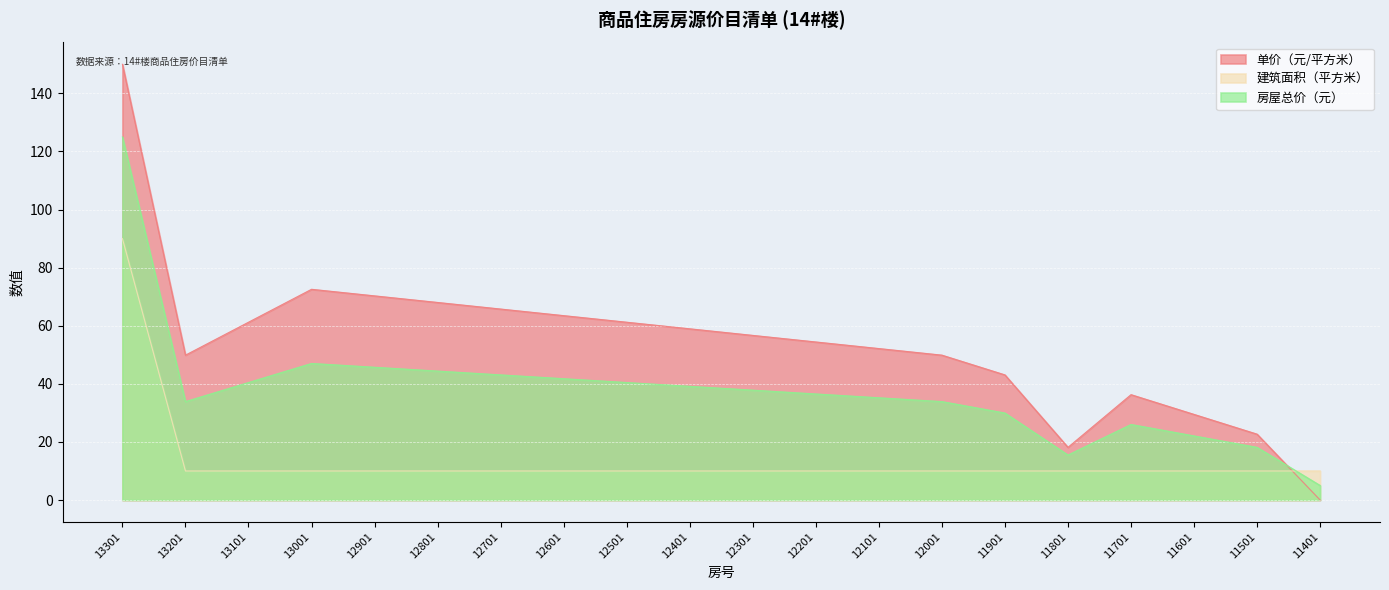

Reading left to right, list all the values displayed in this chart.

单价（元/平方米）: 150.0	49.9	61.2	72.5	70.3	68.0	65.7	63.5	61.2	58.9	56.7	54.4	52.1	49.9	43.1	18.1	36.3	29.5	22.7	0.0
建筑面积（平方米）: 90.0	10.0	10.0	10.0	10.0	10.0	10.0	10.0	10.0	10.0	10.0	10.0	10.0	10.0	10.0	10.0	10.0	10.0	10.0	10.0
房屋总价（元）: 125.0	33.9	40.5	47.0	45.7	44.4	43.1	41.8	40.5	39.1	37.8	36.5	35.2	33.9	29.9	15.5	26.0	22.1	18.1	5.0